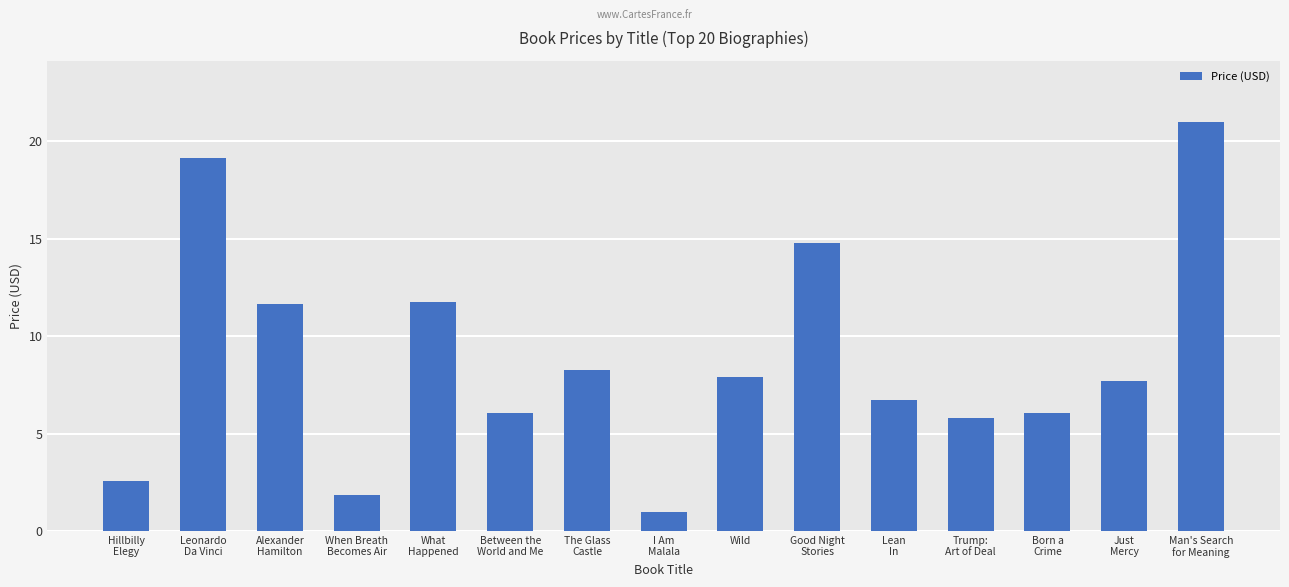

What position from the right is Wild?

7